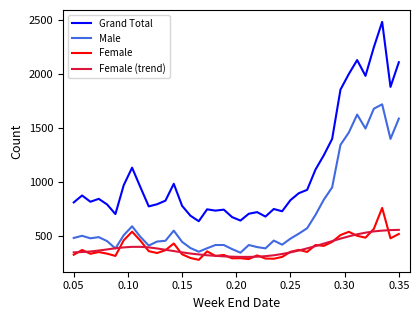

Rank the series by their maximum value, from highest to lowest.

Grand Total, Male, Female, Female (trend)